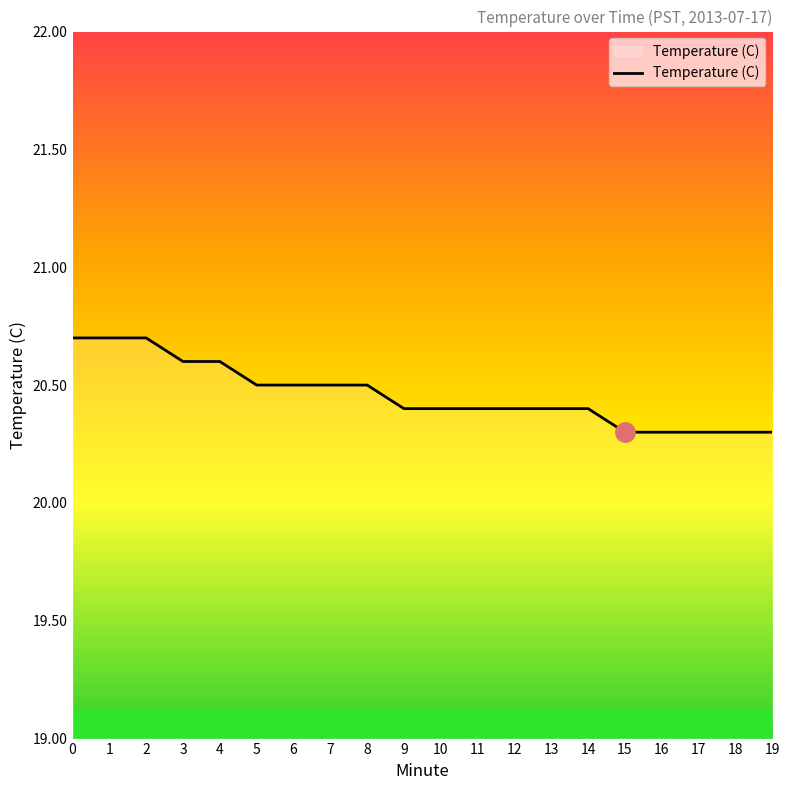

What is the greatest value displayed?

20.7